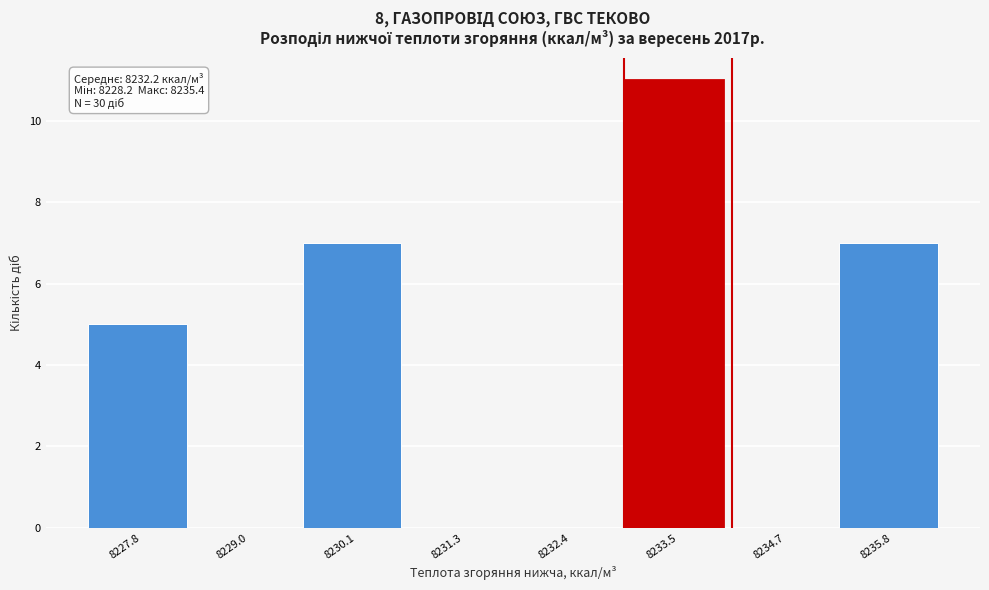

Over which range of the x-axis is the bar tallest?

8233.0 to 8234.2